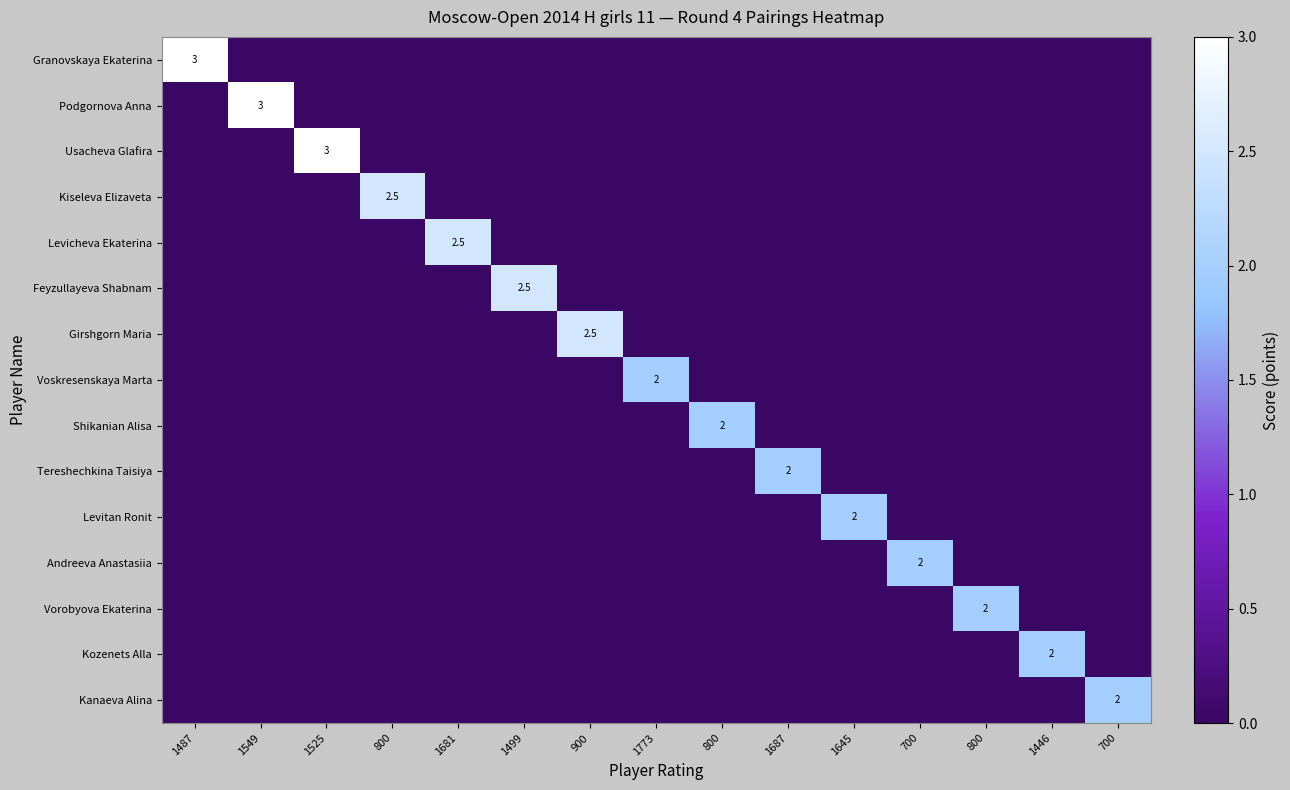

Which series has the largest range (max minus min)?

Granovskaya Ekaterina